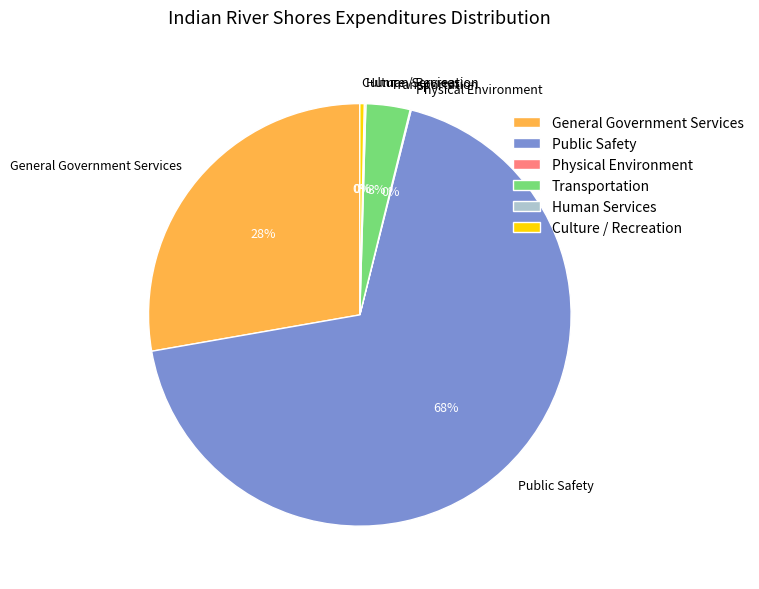

What percentage is the Transportation slice, to the nearest percent?

3%